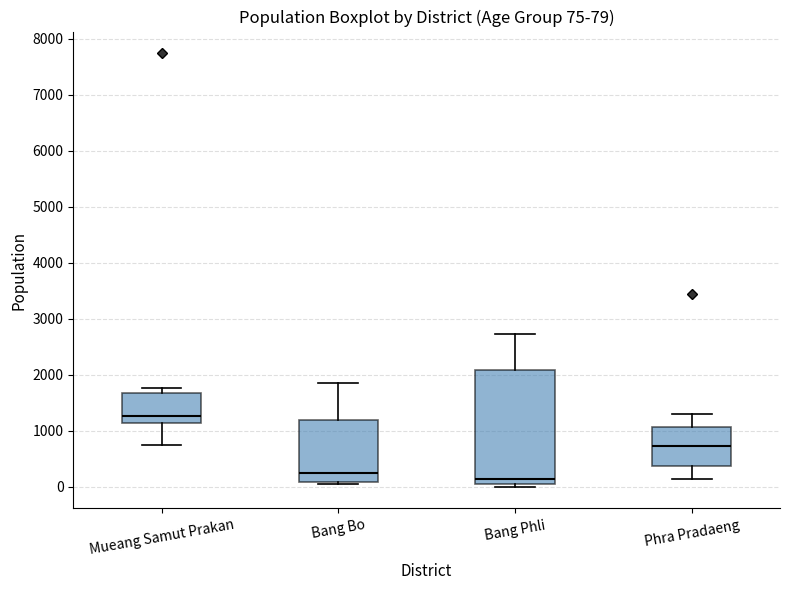

Comparing the boxes themselves (not the whiskers), which one is the tallest?

Bang Phli